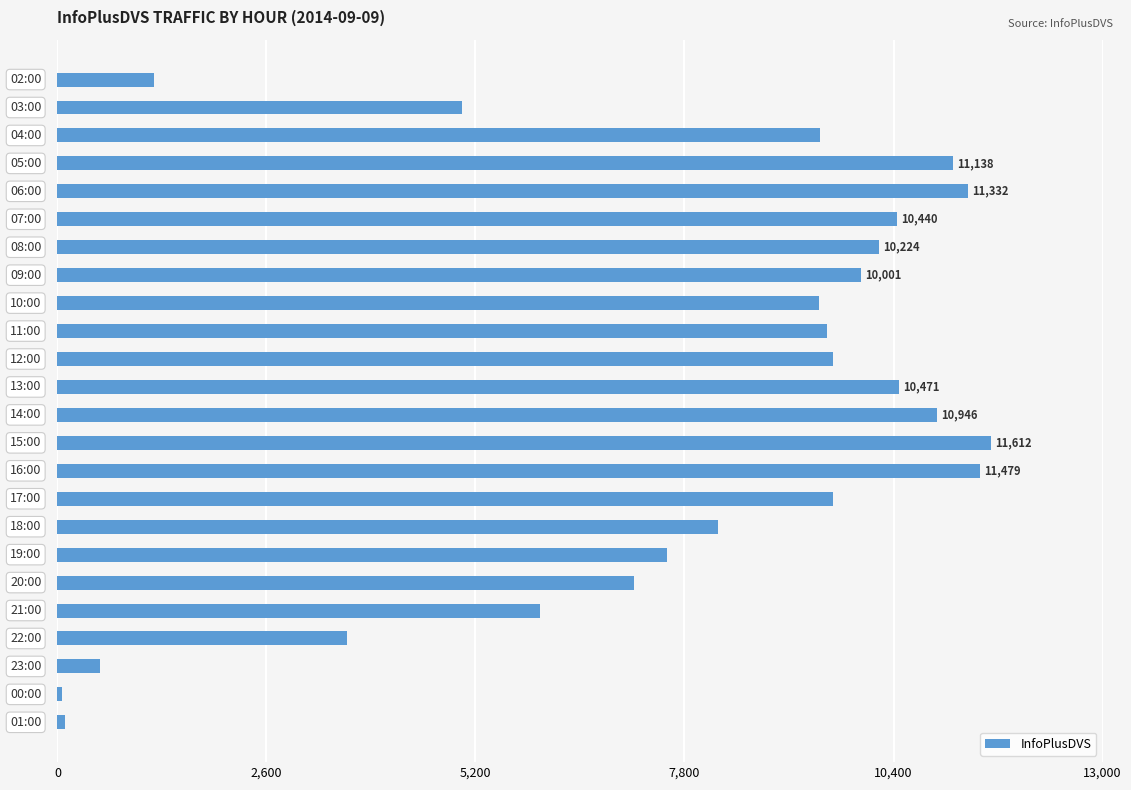

What is the difference between the maximum and minimum values?

11554